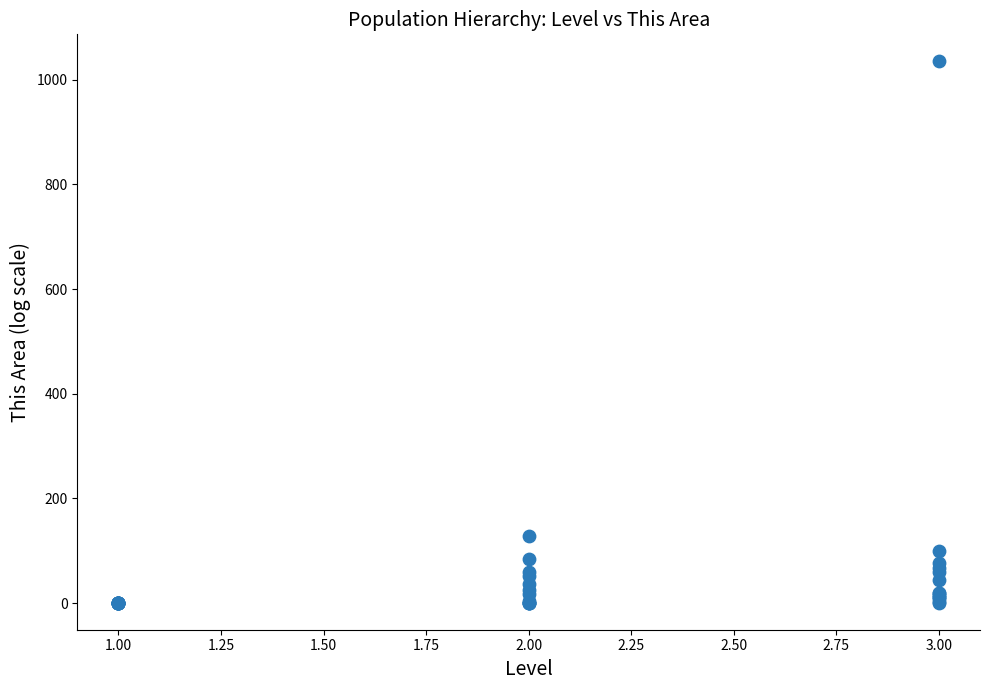

What Y value in the scatter plot is closest to 518?

129